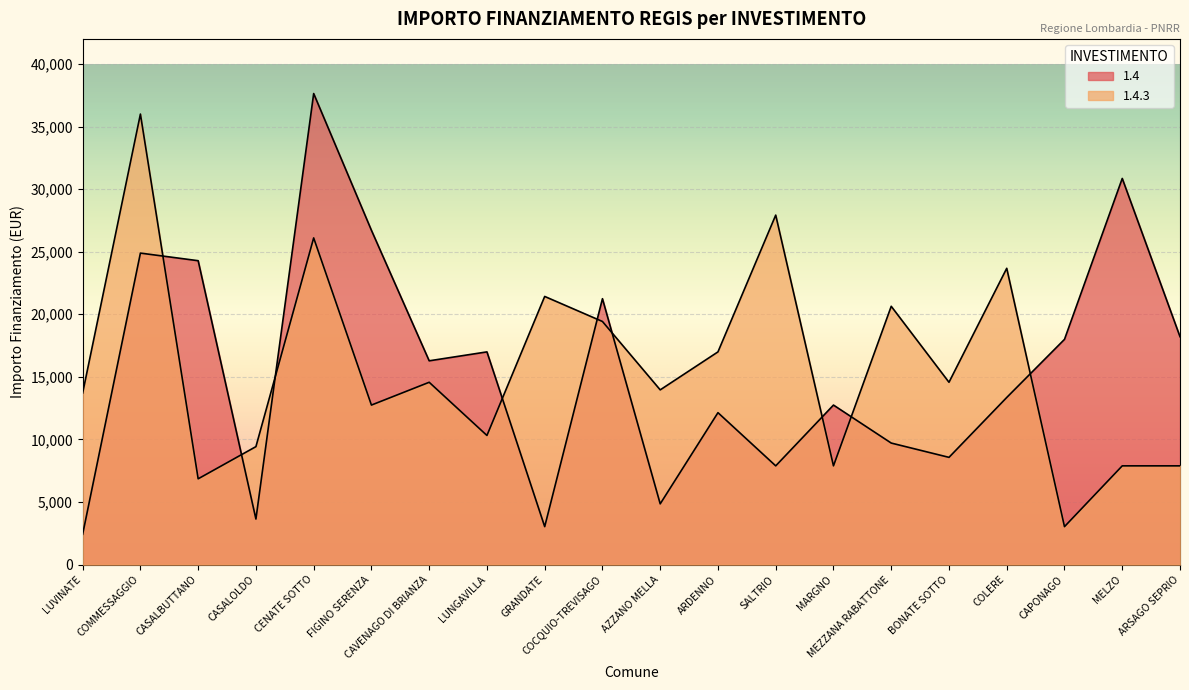

What are all the series names shown in the legend?

1.4, 1.4.3